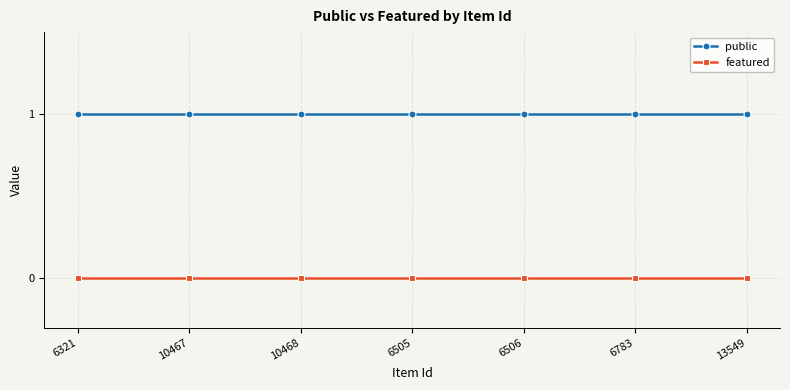

List the series in order of their overall mean, highest first.

public, featured